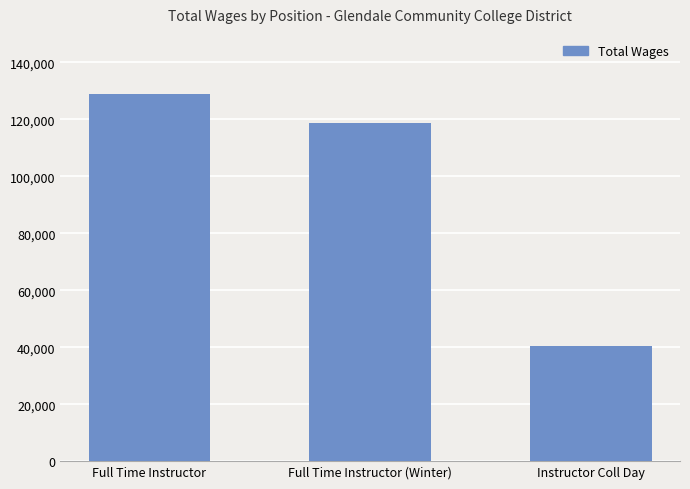

Reading left to right, extract all data points from this chart.

128909	118681	40450